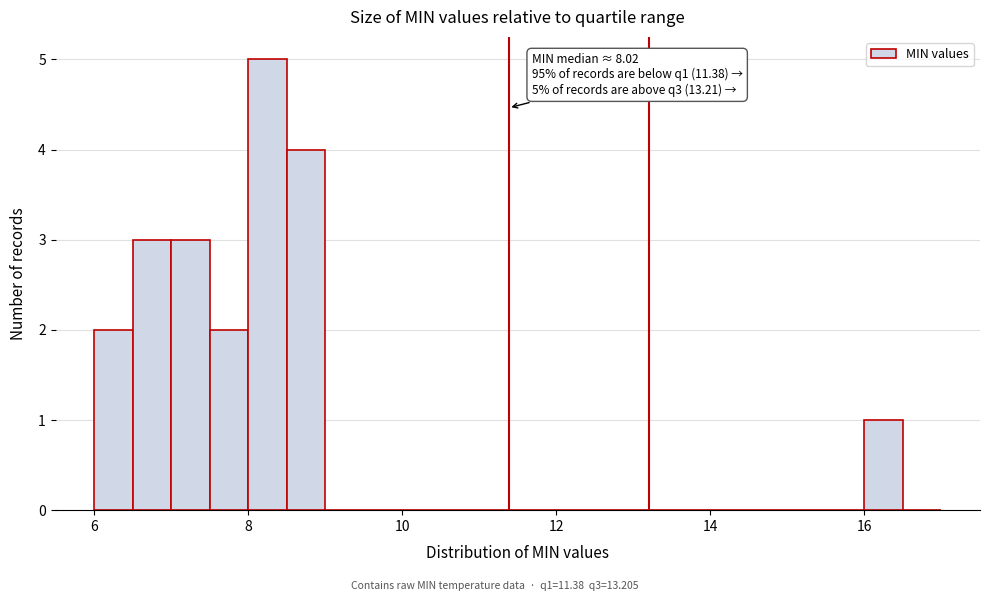

Around what value on the x-axis is the tallest bar? Give the approximate position of its centre, as read against the axis.

8.2